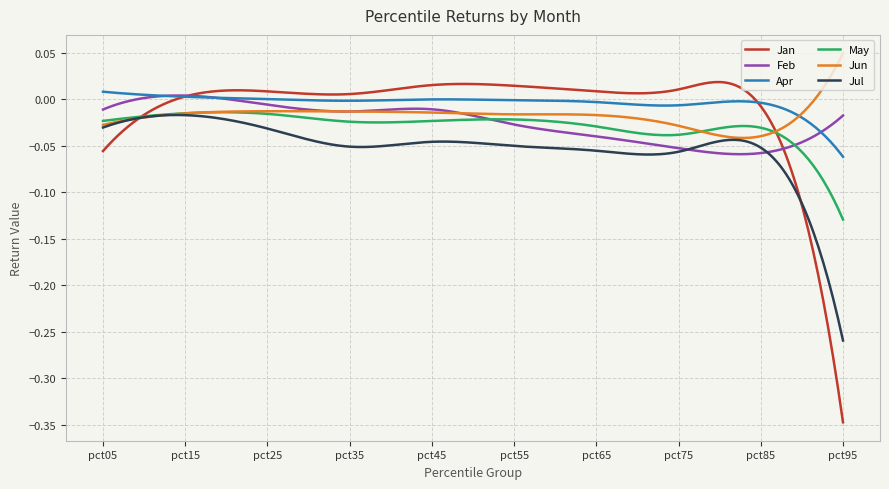

Which series has the largest range (max minus min)?

Jan